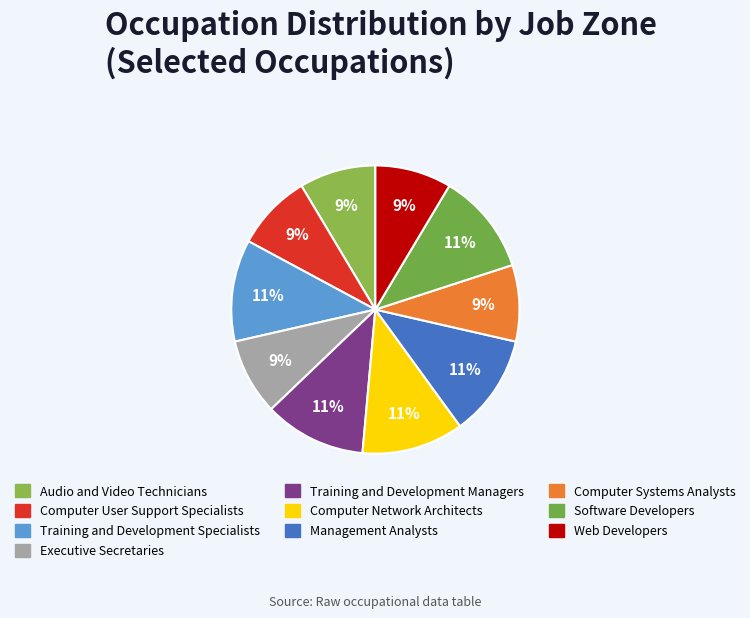

To the nearest percent, what percentage of the pie is Training and Development Specialists?

11%